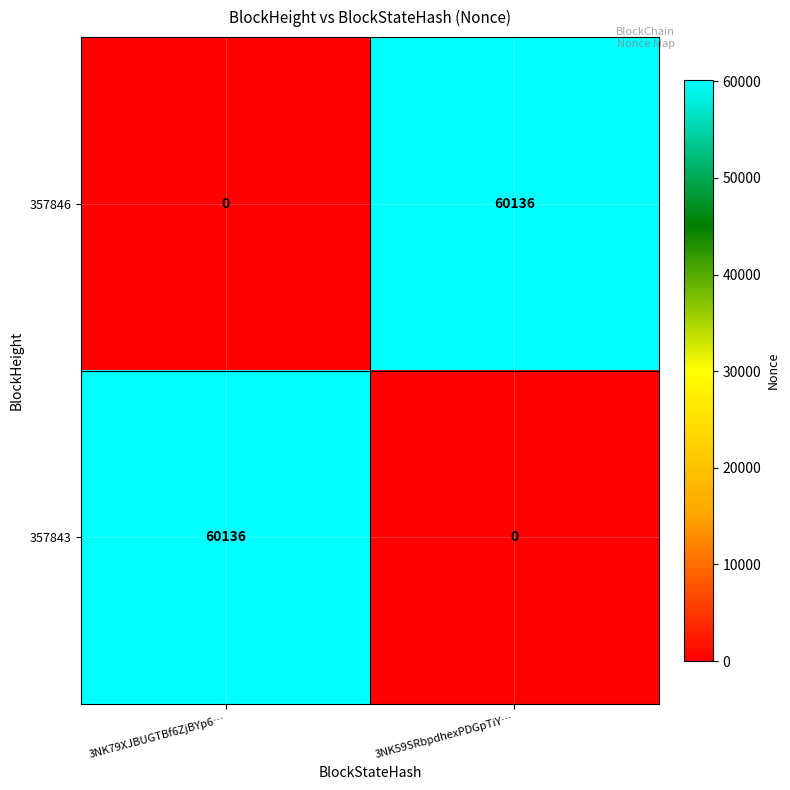

What is the difference between the maximum and minimum values in the 357843 series?

60136